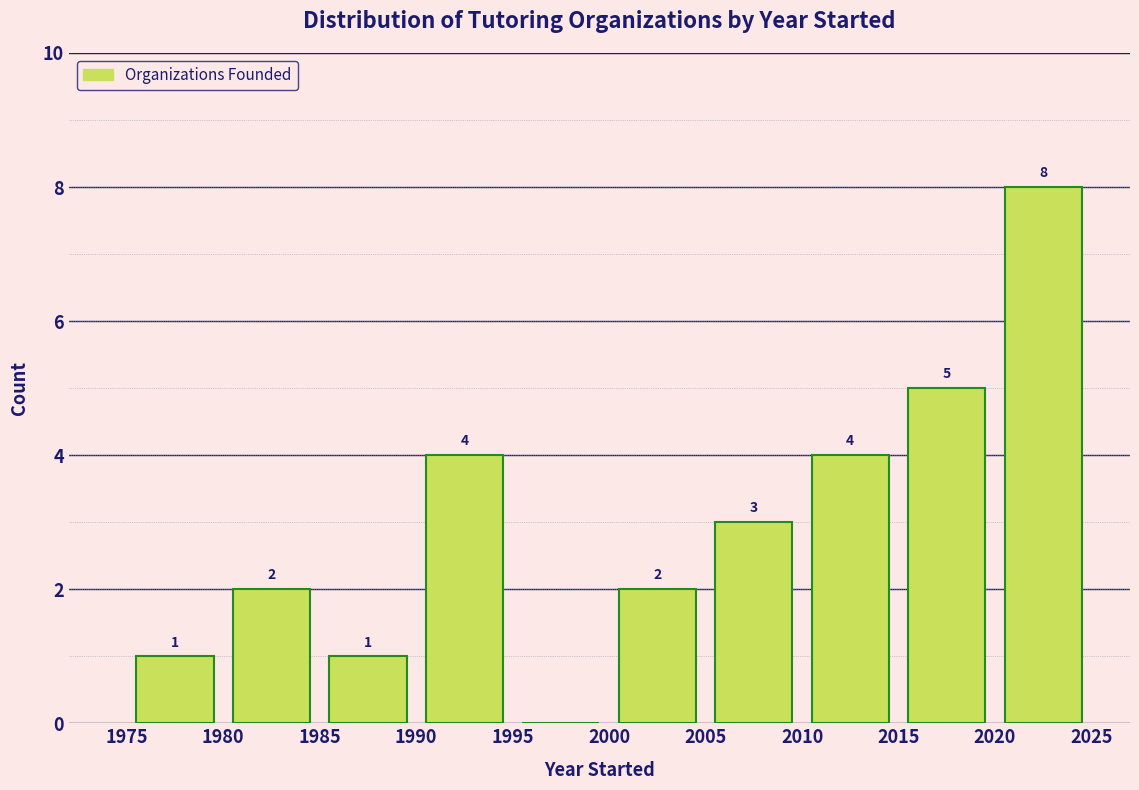

Over which range of the x-axis is the bar tallest?

2020 to 2025